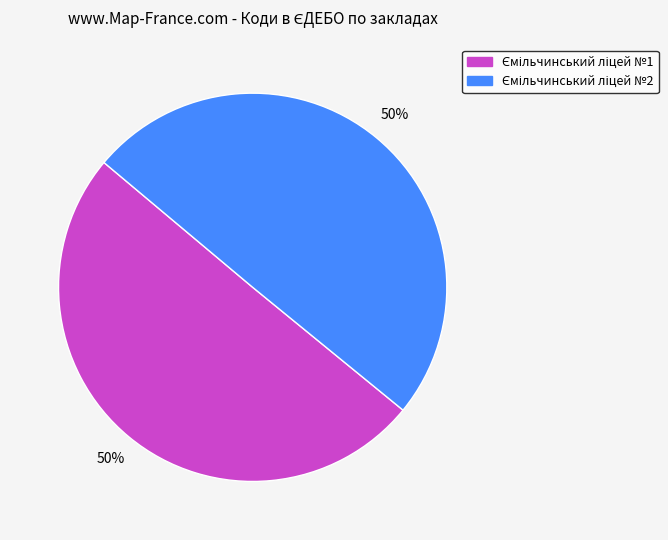

Count the number of slices in the pie.

2